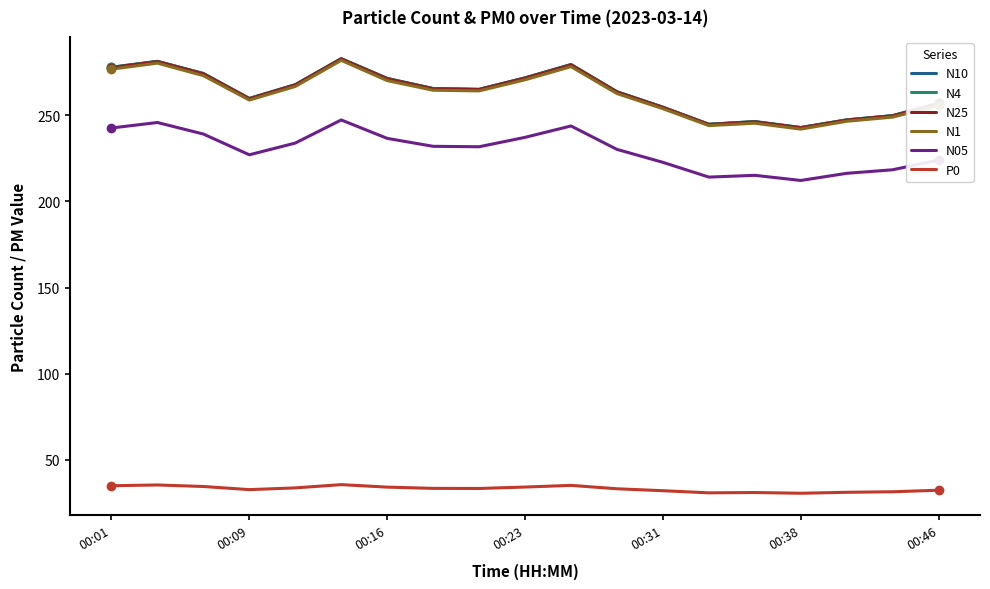

Is this an area chart (filled region under the line)?

No